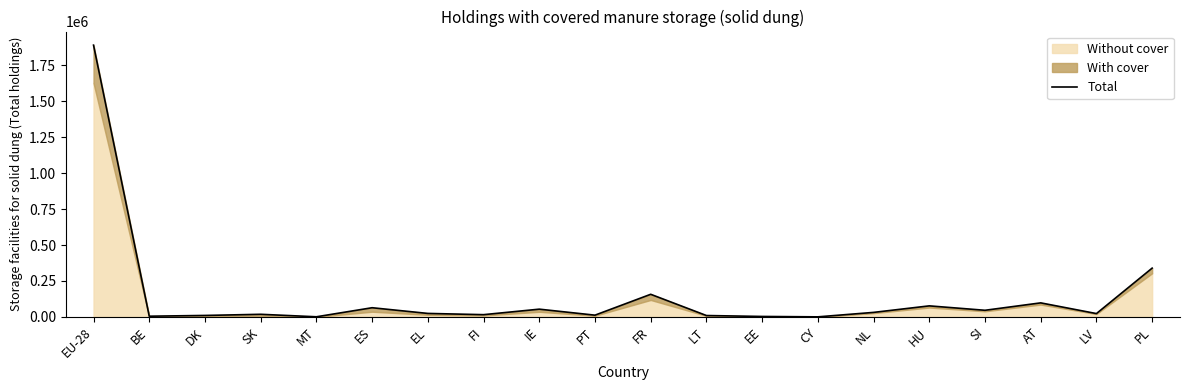

How many interior local peaks (higher than both neighbors) does the data have?

6